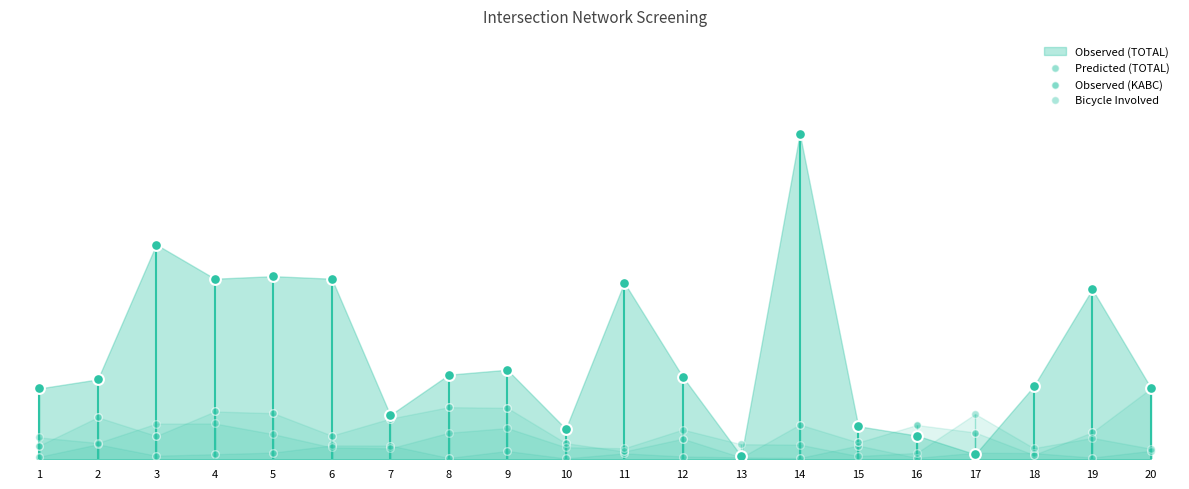

Is the value of Predicted (TOTAL) at 18 greater than the value of Observed (KABC) at 5?

No